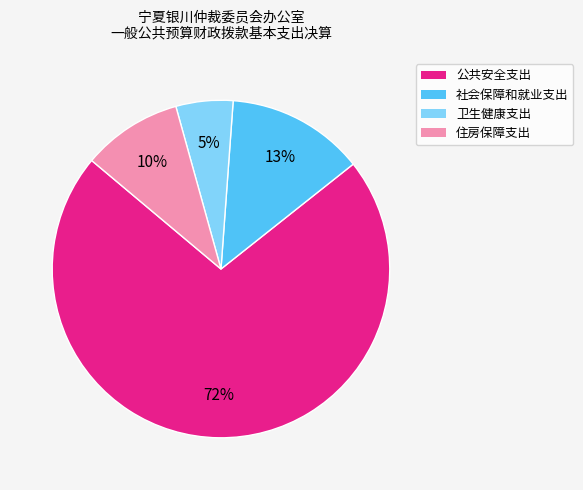

Is it true that 卫生健康支出 is 1% of the pie?

False